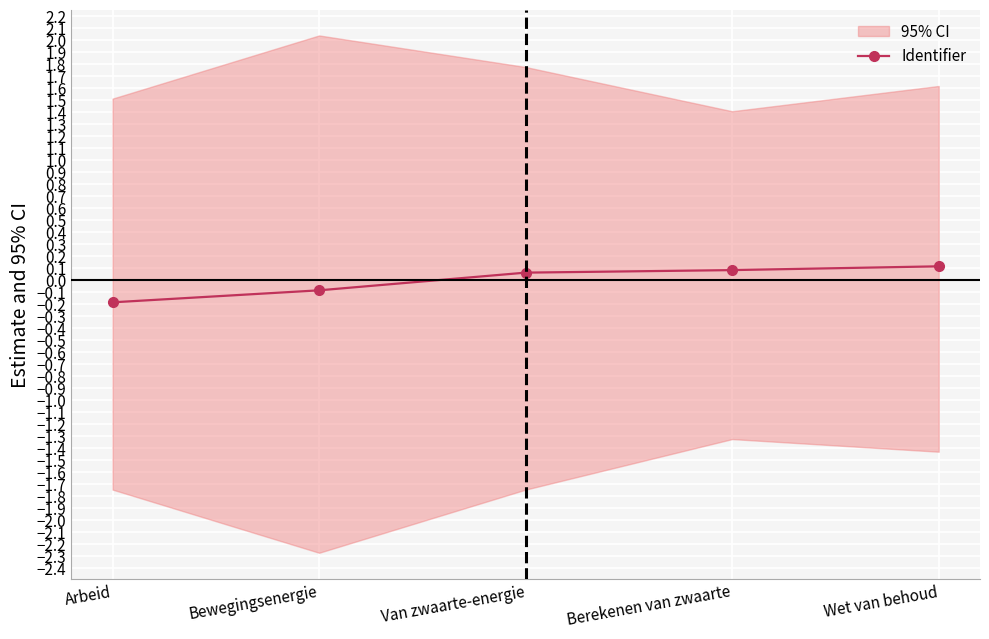

Read the value at Wet van behoud.

0.1